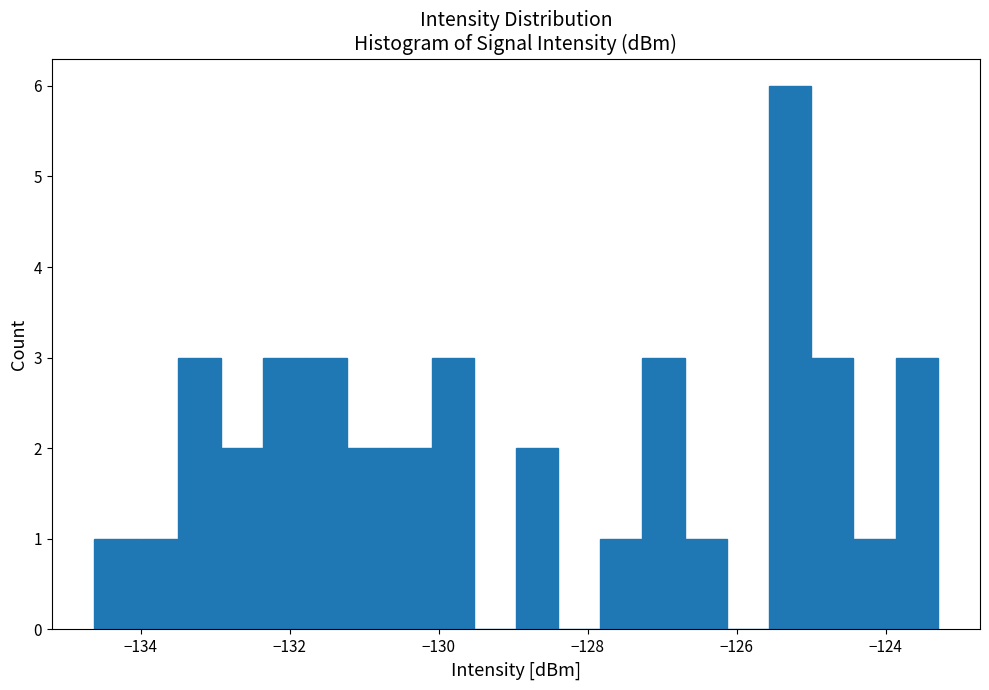

Read against the x-axis, roughly where is the centre of the tallest bar?

-125.2